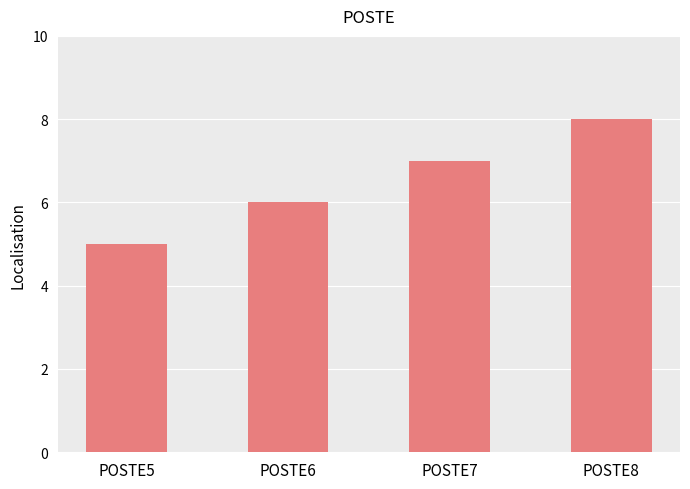

Rank the categories by value from highest to lowest.

POSTE8, POSTE7, POSTE6, POSTE5